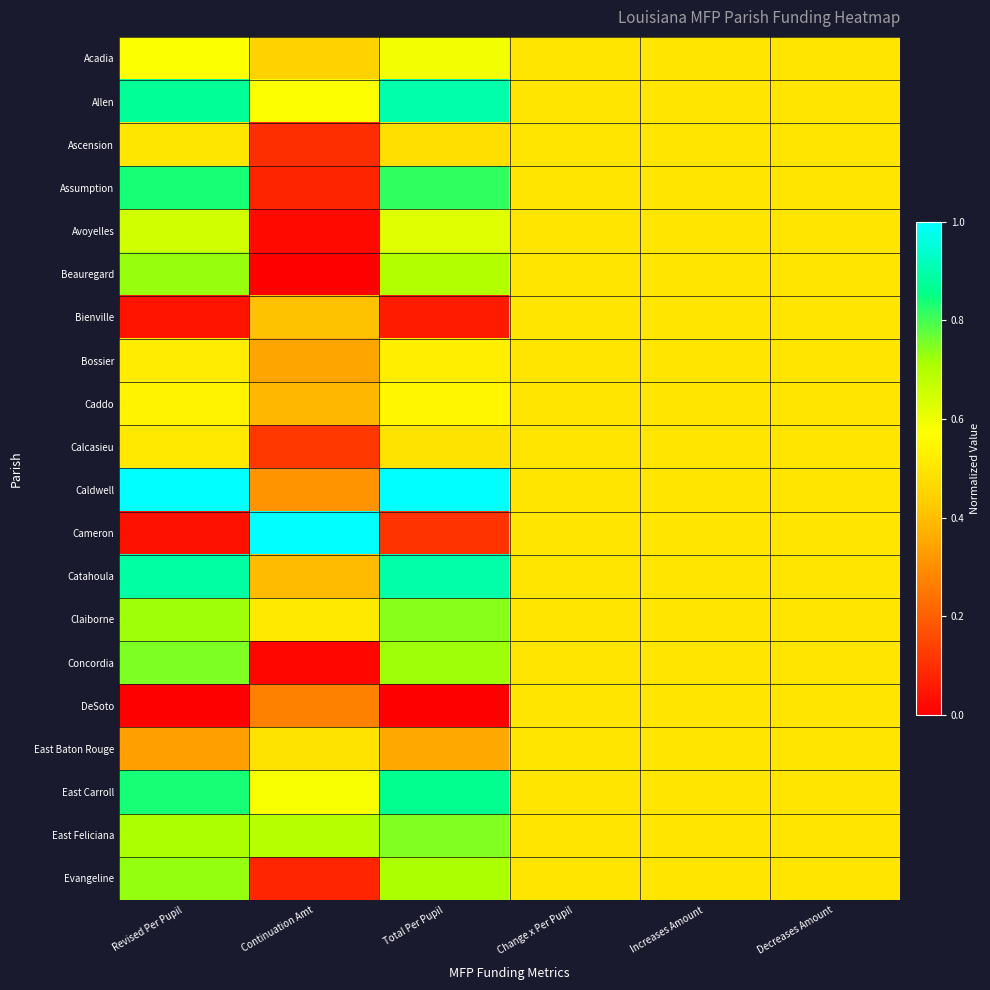

Which series has the largest range (max minus min)?

Cameron